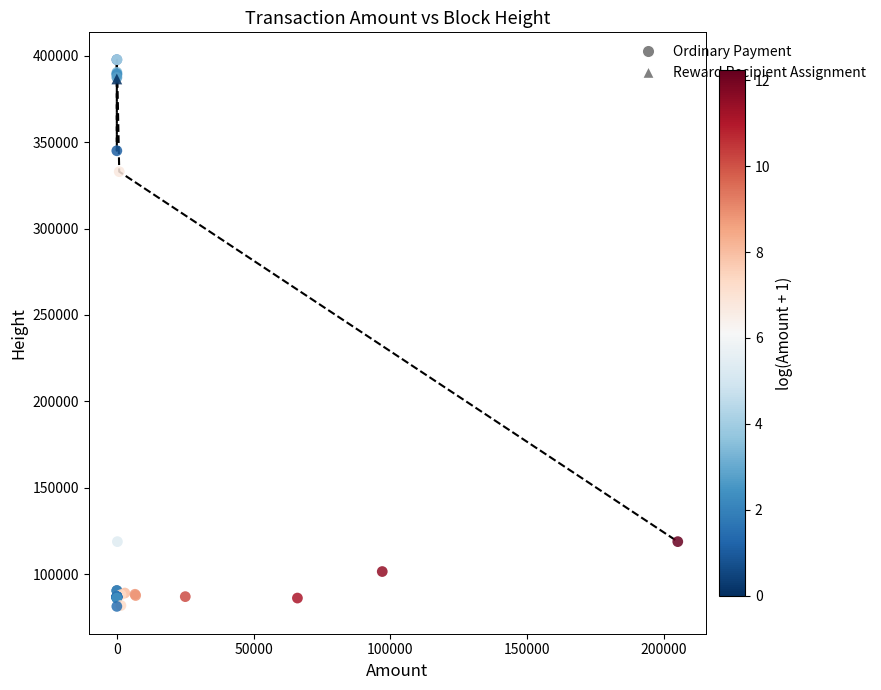

What are all the series names shown in the legend?

Ordinary Payment, Reward Recipient Assignment